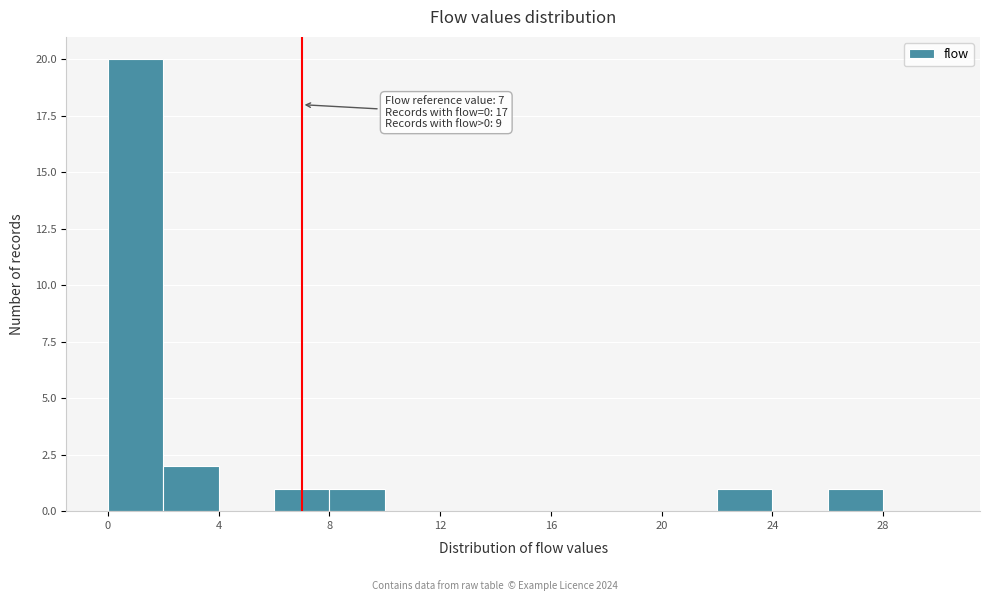

Over which range of the x-axis is the bar tallest?

0 to 2